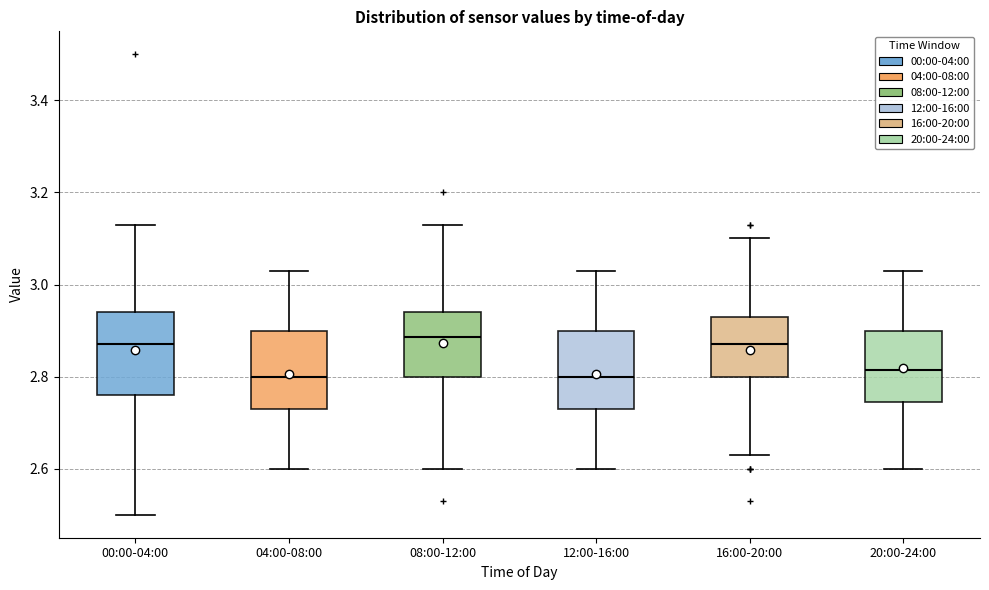

Where does the median line of the box for 16:00-20:00 sit on the y-axis? The values are not printed on the chart, so give them approximately, as read against the axis.

2.88